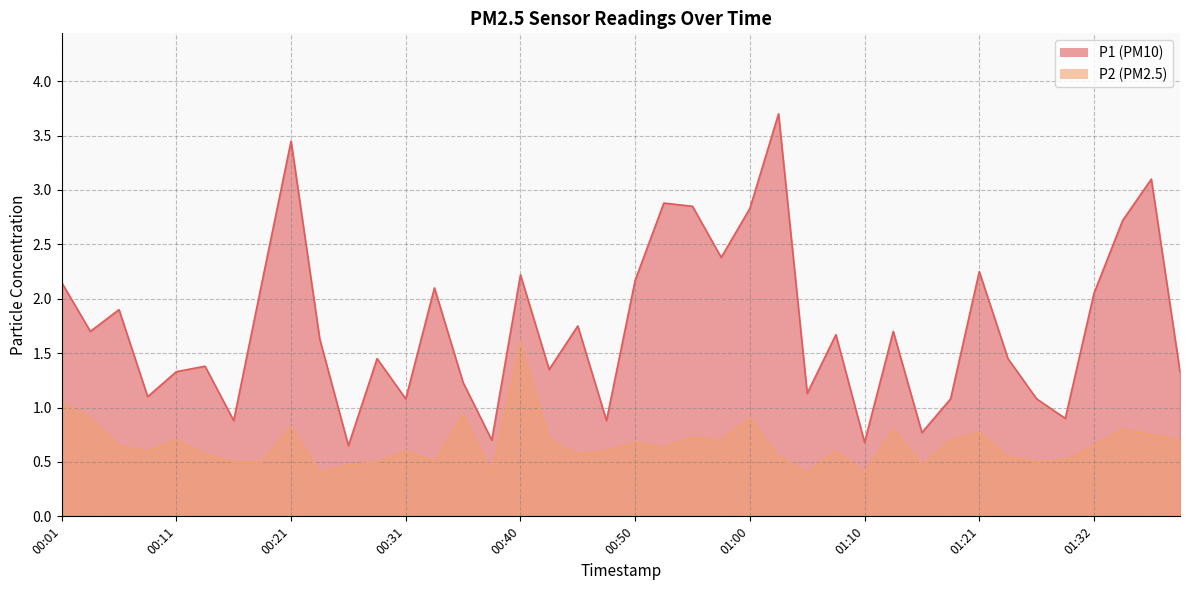

What position from the left is 00:21?

9